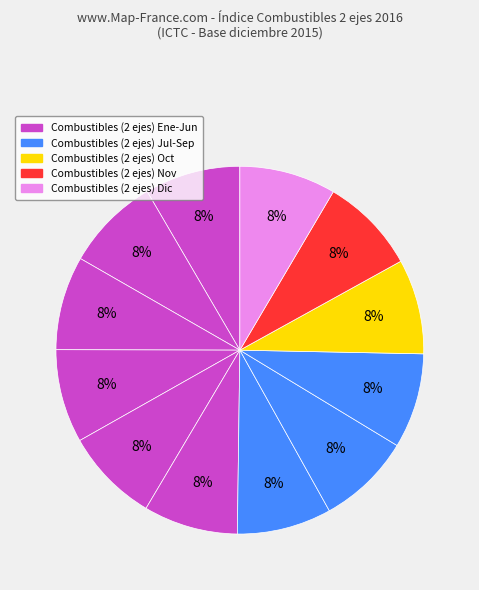

Count the number of slices in the pie.

12